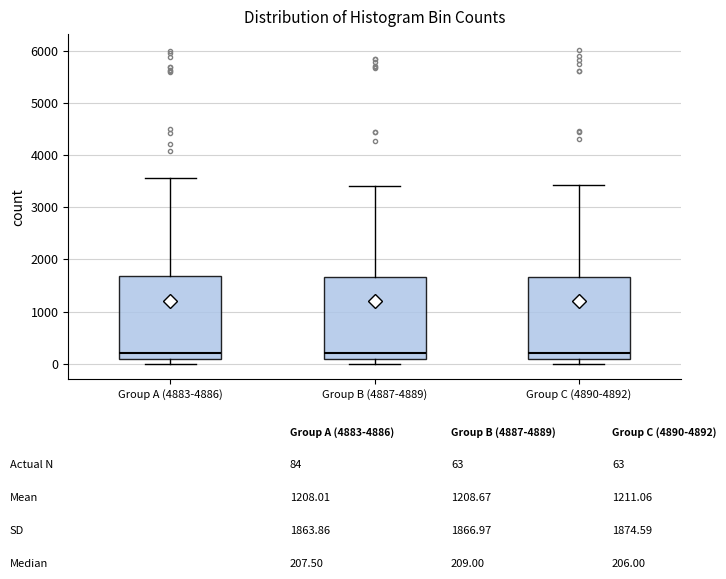

Reading left to right, transcribe this box plot: for each box, give where its median line is, the range the box spans, and where its two whiskers end, as read against the y-axis. The values are not printed on the chart, so give them approximately, as read against the axis.

Group A (4883-4886): median 200, box 100 to 1700, whiskers 0 to 3600
Group B (4887-4889): median 200, box 100 to 1700, whiskers 0 to 3400
Group C (4890-4892): median 200, box 100 to 1700, whiskers 0 to 3400